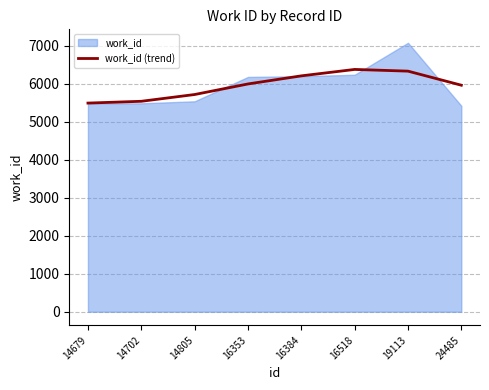

What is the average value?

5950